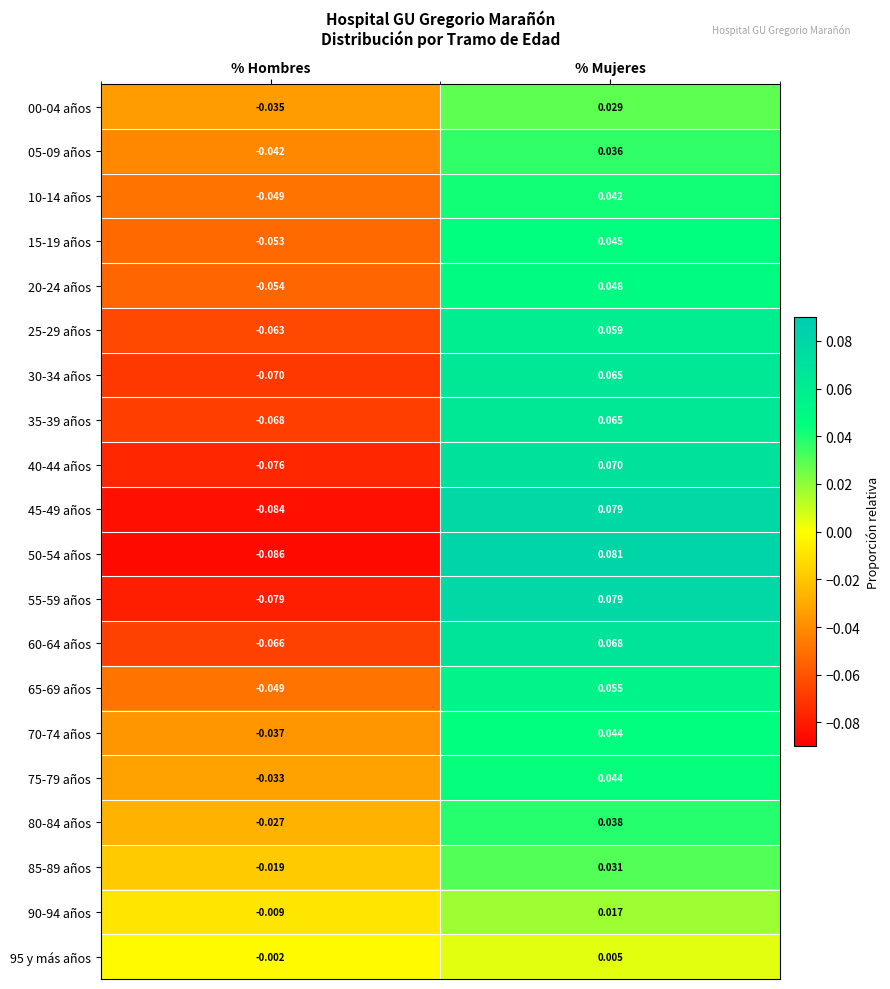

Which category has the lowest value across all series?

% Hombres